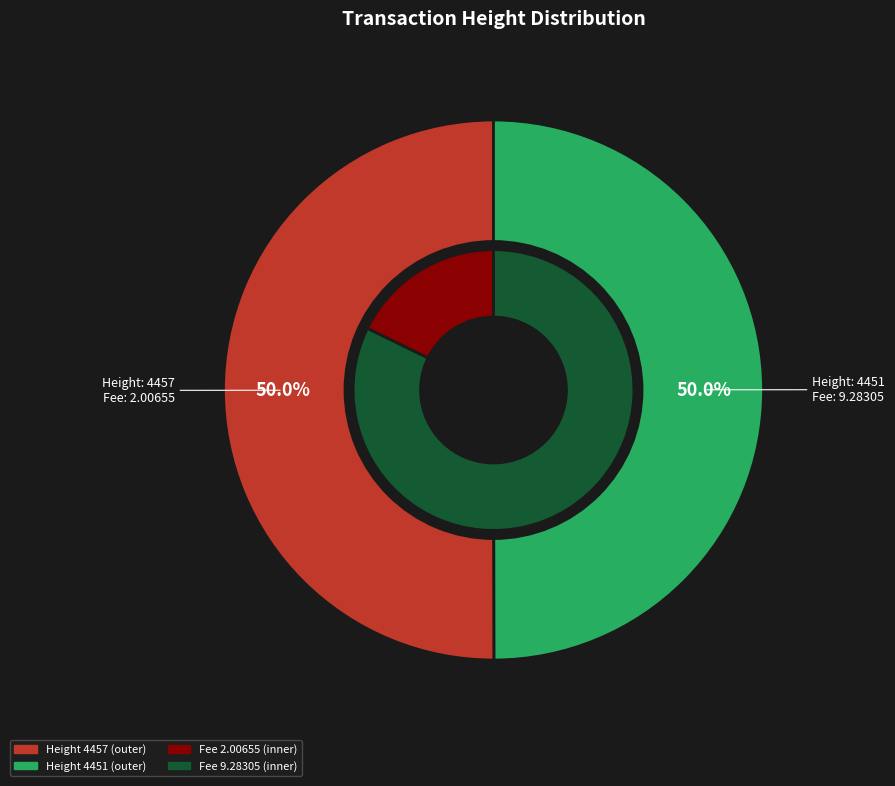

Which category has the biggest portion of the pie?

4457